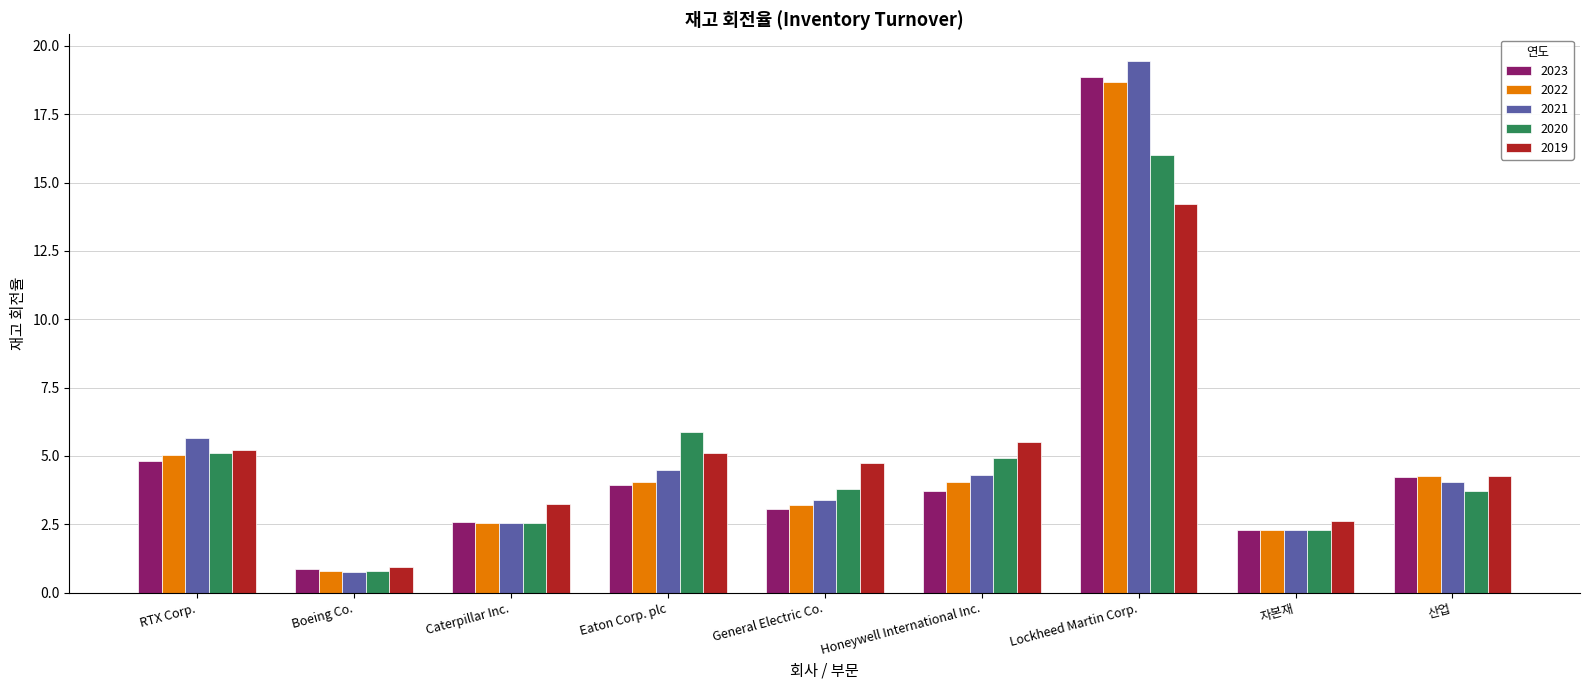

How many bars are there in total?

45